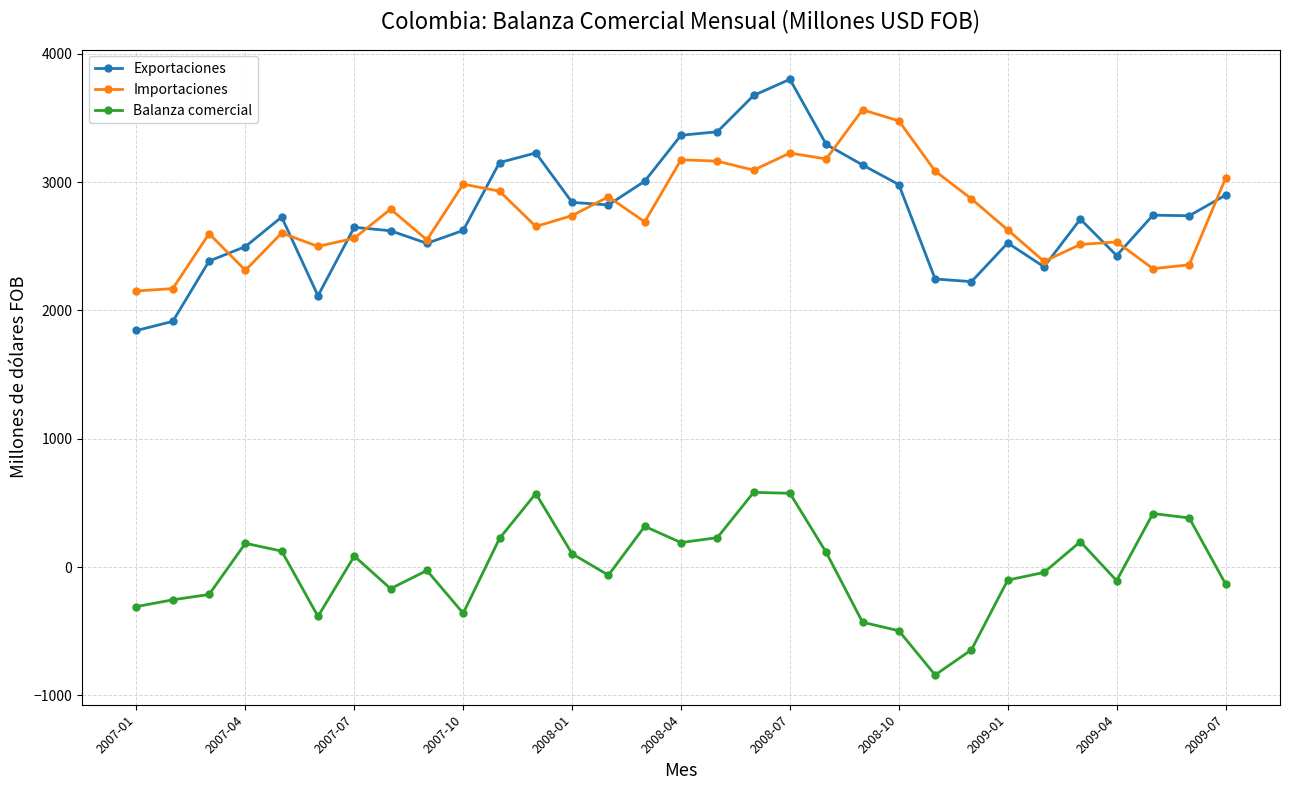

Rank the series by their maximum value, from highest to lowest.

Exportaciones, Importaciones, Balanza comercial